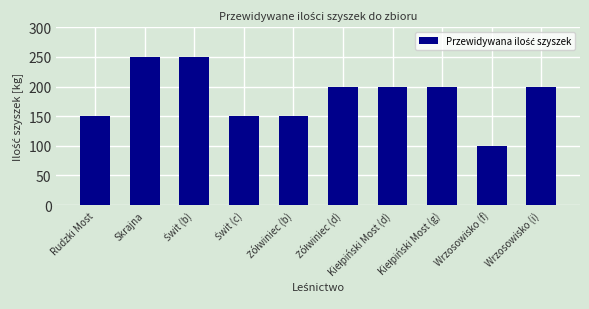

Does the chart contain stacked bars?

No